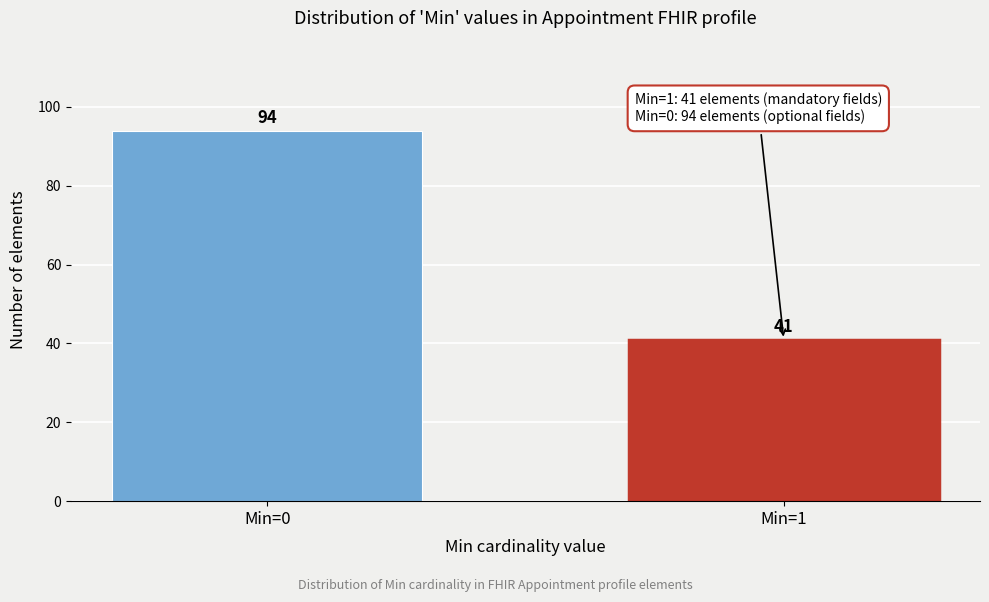

Reading left to right, what are all the values shown in this chart?

94	41